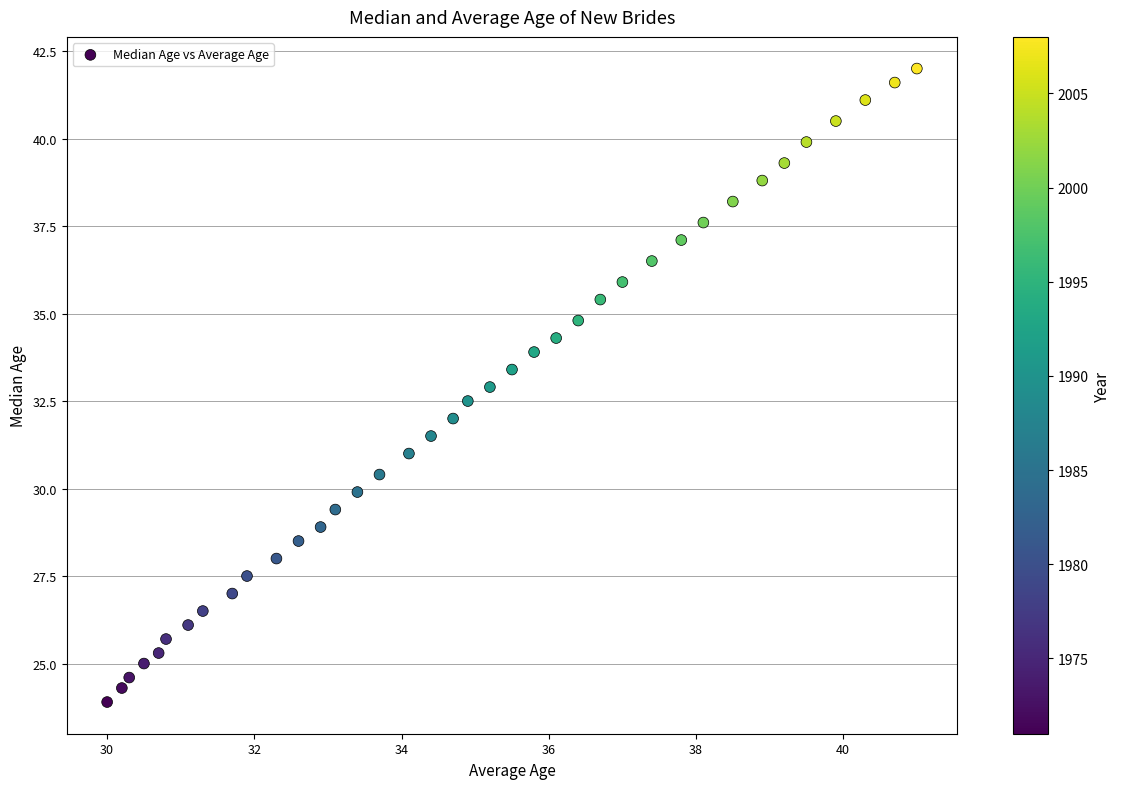

What is the range of Y values (max minus min)?

18.1